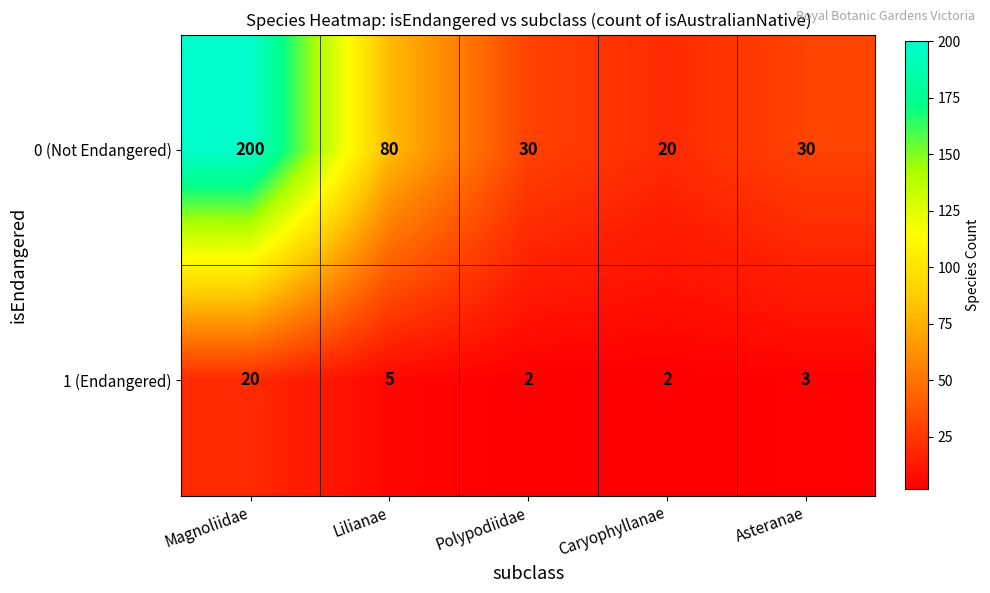

What is the maximum value shown in the chart?

200